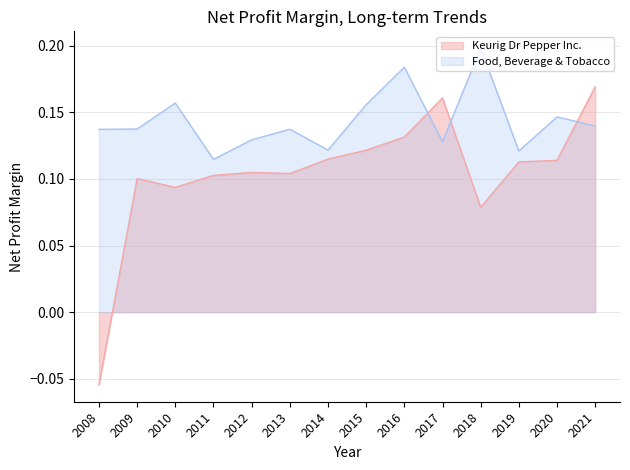

The Keurig Dr Pepper Inc. series shows 0.2 at 2012. True or false?

False